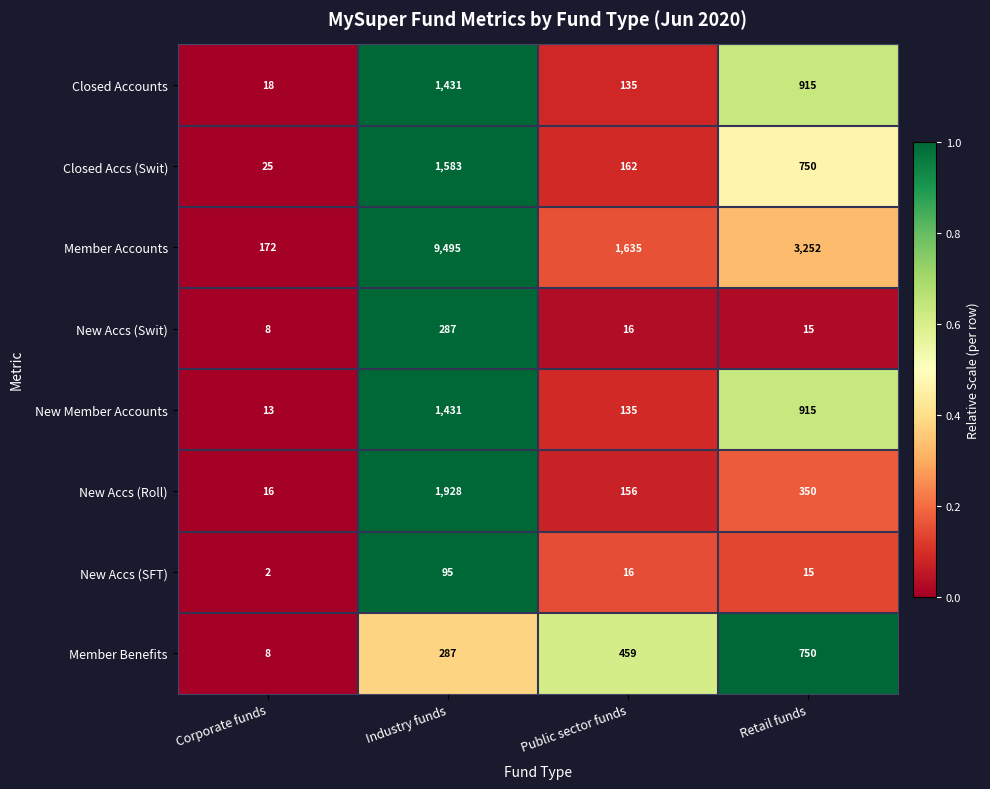

Rank the categories by Closed Accs (Swit) value from highest to lowest.

Industry funds, Retail funds, Public sector funds, Corporate funds